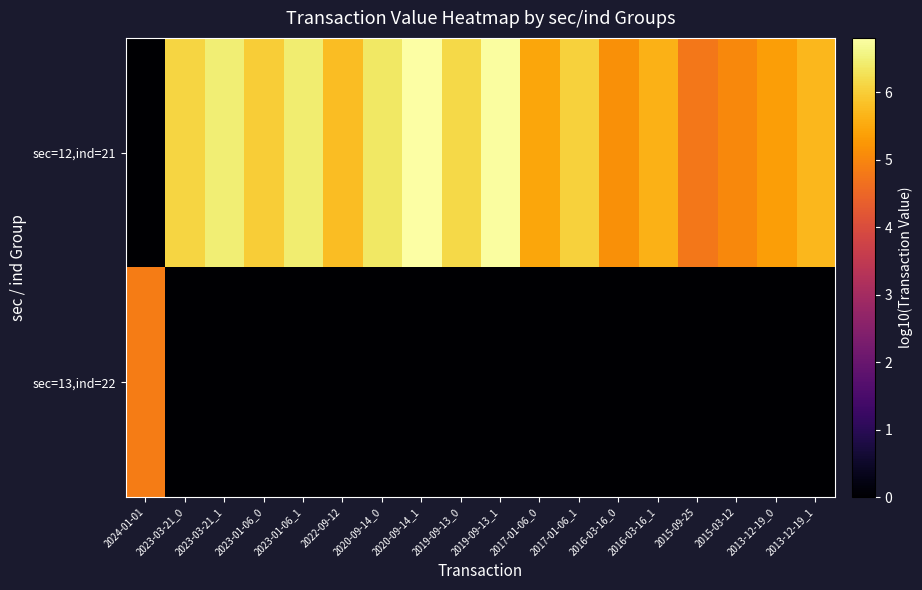

Between 2017-01-06_1 and 2023-03-21_1, which is larger?

2023-03-21_1